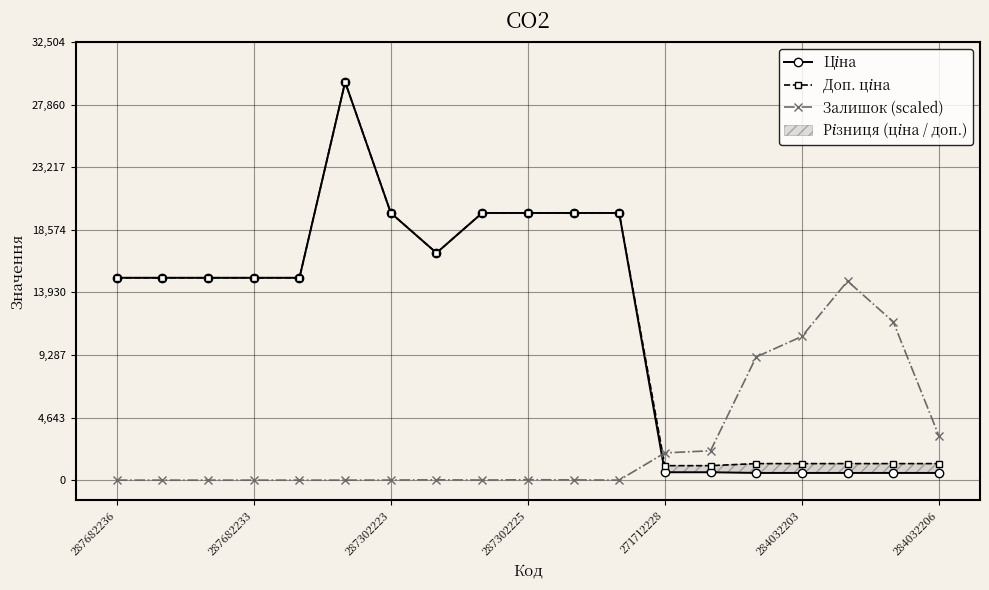

What is the maximum value for Залишок (scaled)?

14774.5